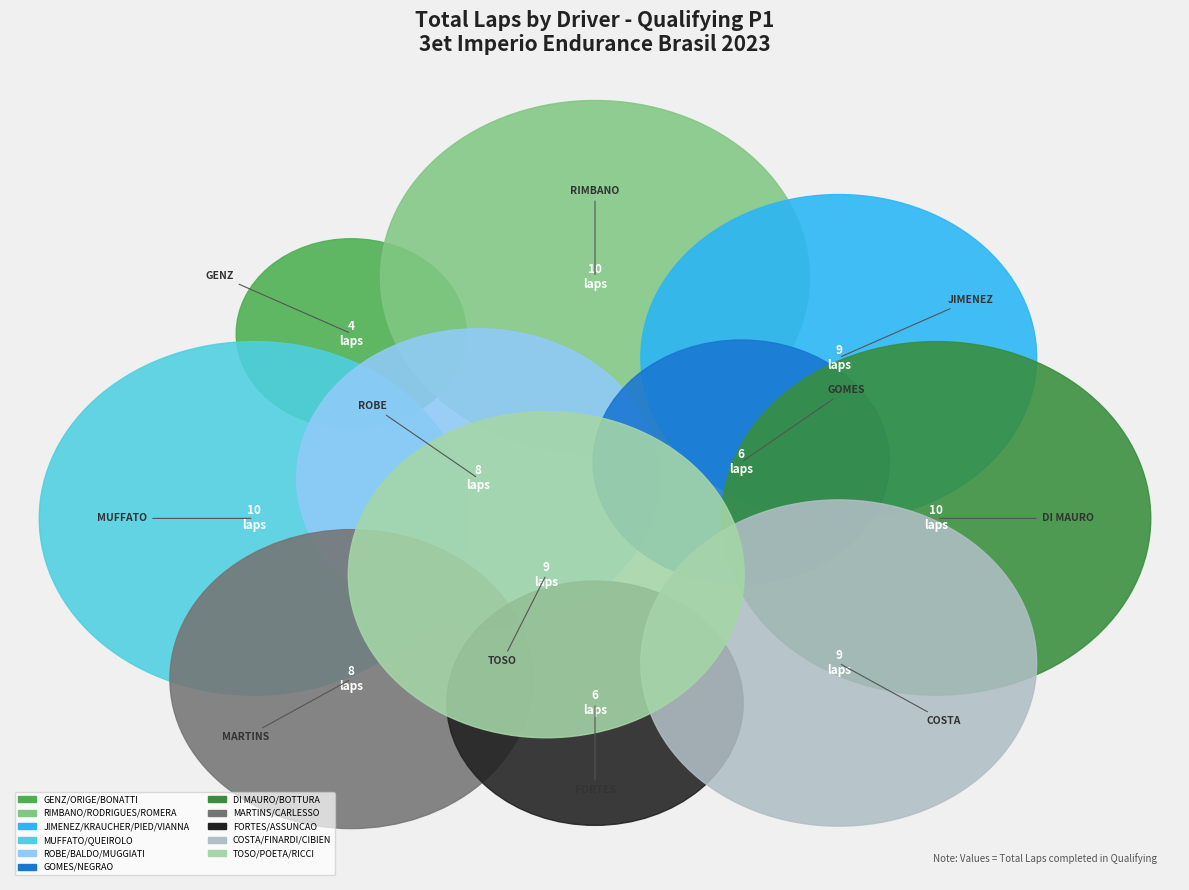

What is the smallest slice in the pie chart?

GENZ/ORIGE/BONATTI